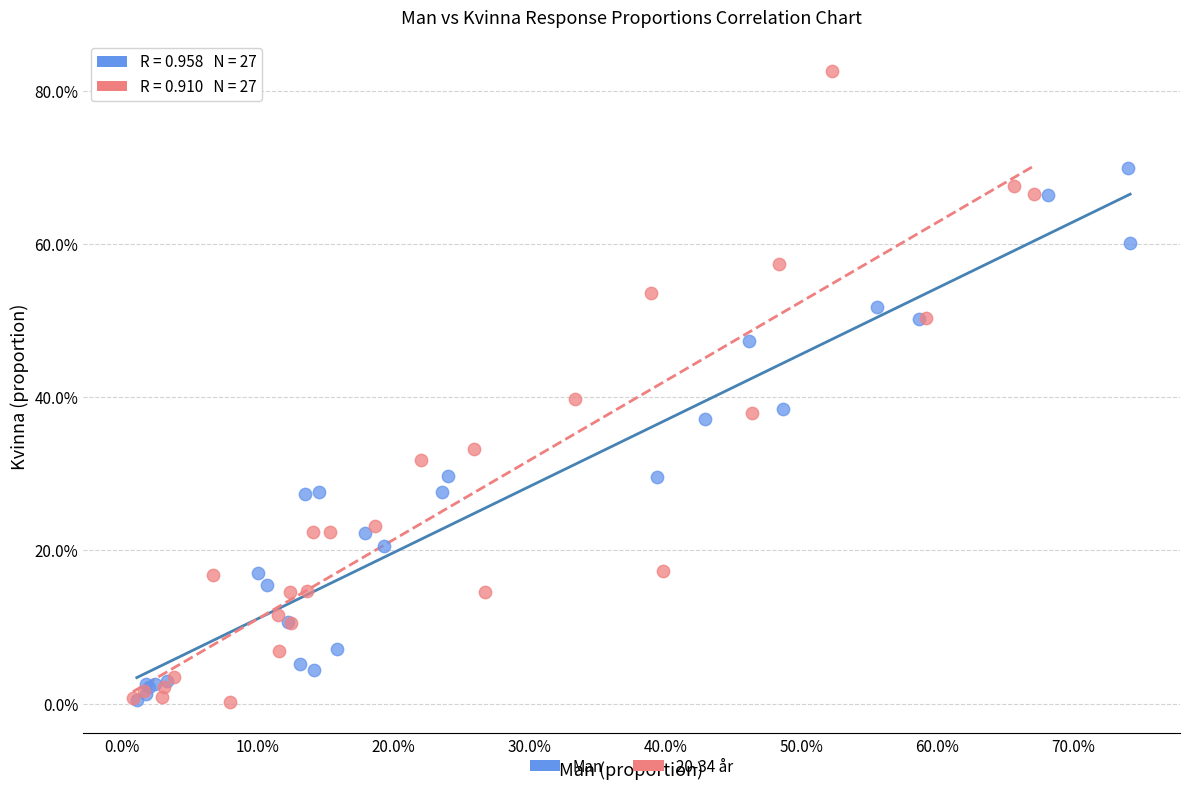

What are all the series names shown in the legend?

Man, 20-34 år